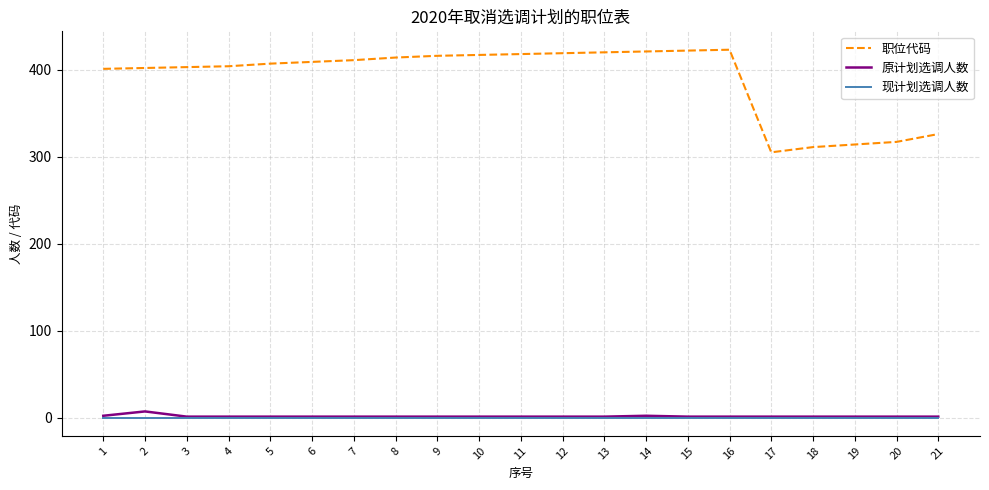

What is the average value of the 职位代码 series?

390